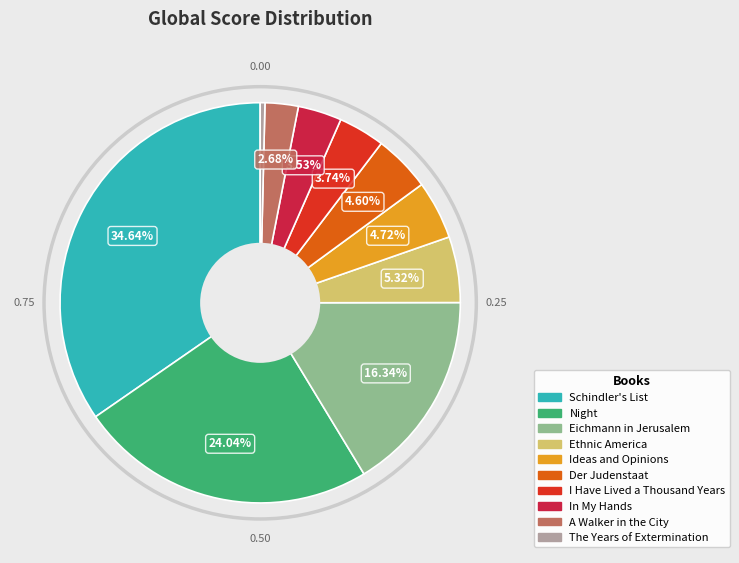

Is there a majority slice in this chart?

No